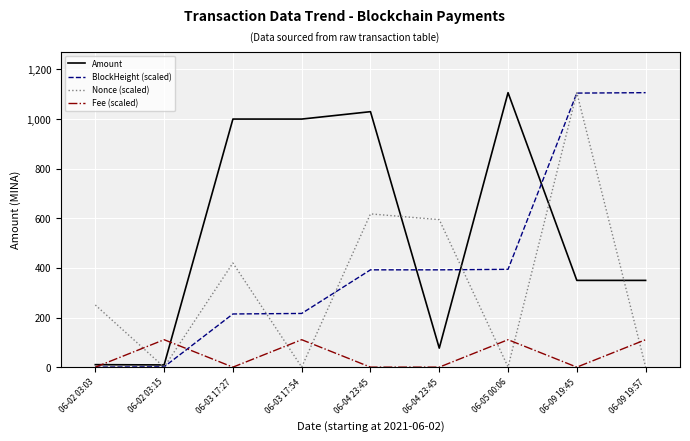

What are all the series names shown in the legend?

Amount, BlockHeight (scaled), Nonce (scaled), Fee (scaled)